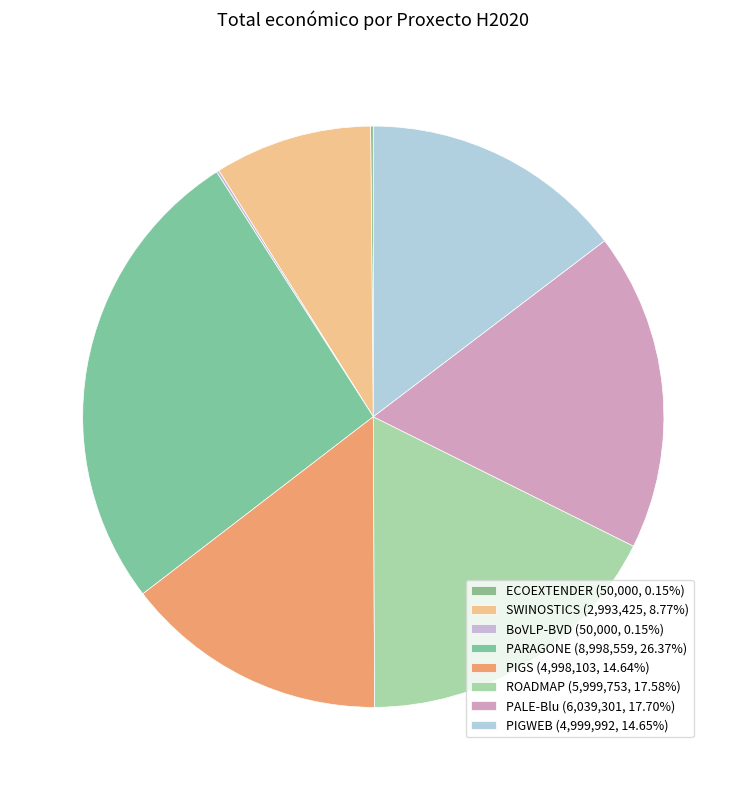

How many segments does this pie chart have?

8